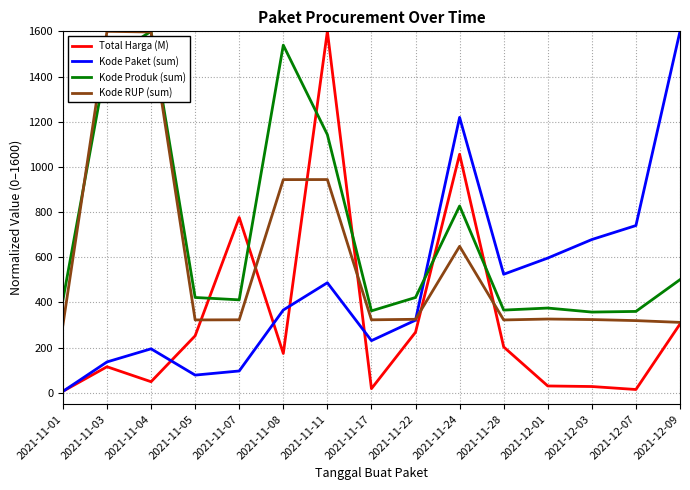

Is it true that Kode Produk (sum) equals 1538.8 at 2021-11-08?

True